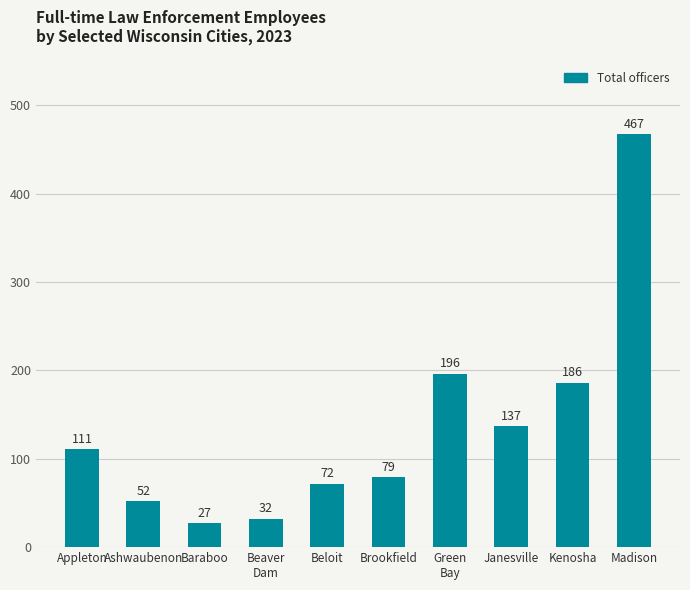

Is it true that the value at Green
Bay is 71?

False